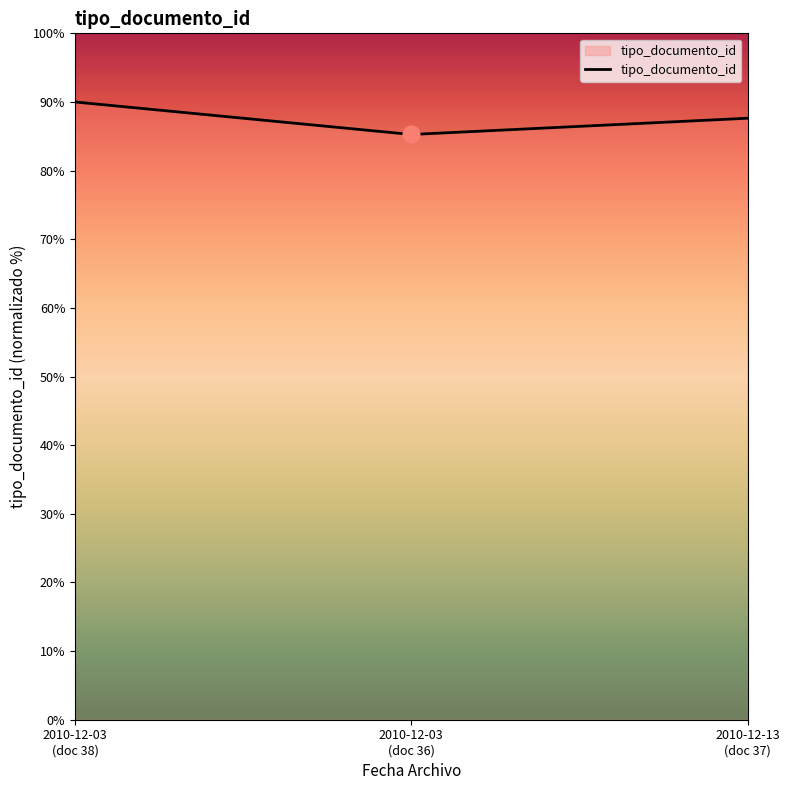

Reading right to left, what are all the values shown in this chart?

2010-12-13
(doc 37)=87.6	2010-12-03
(doc 36)=85.3	2010-12-03
(doc 38)=90.0